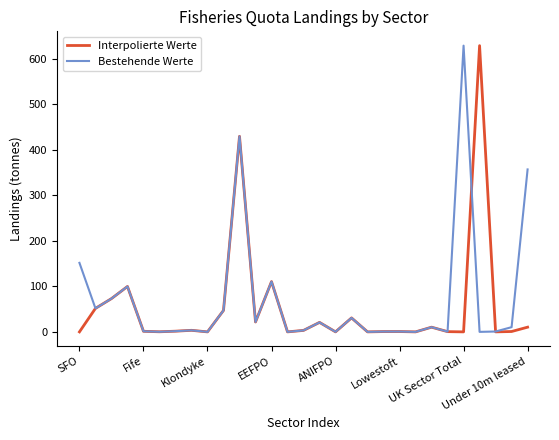

What is the highest value of the Interpolierte Werte series?

628.6